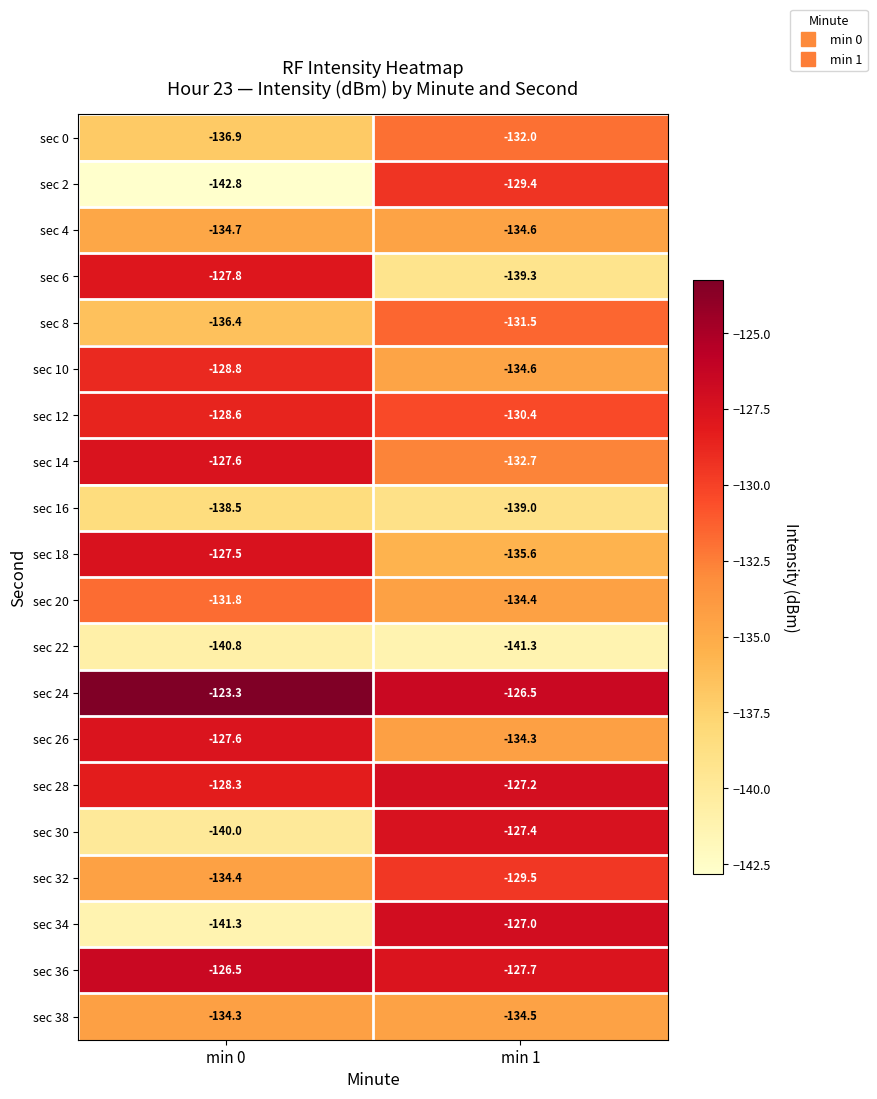

What is the difference between the sec 34 values at min 0 and min 1?

14.3